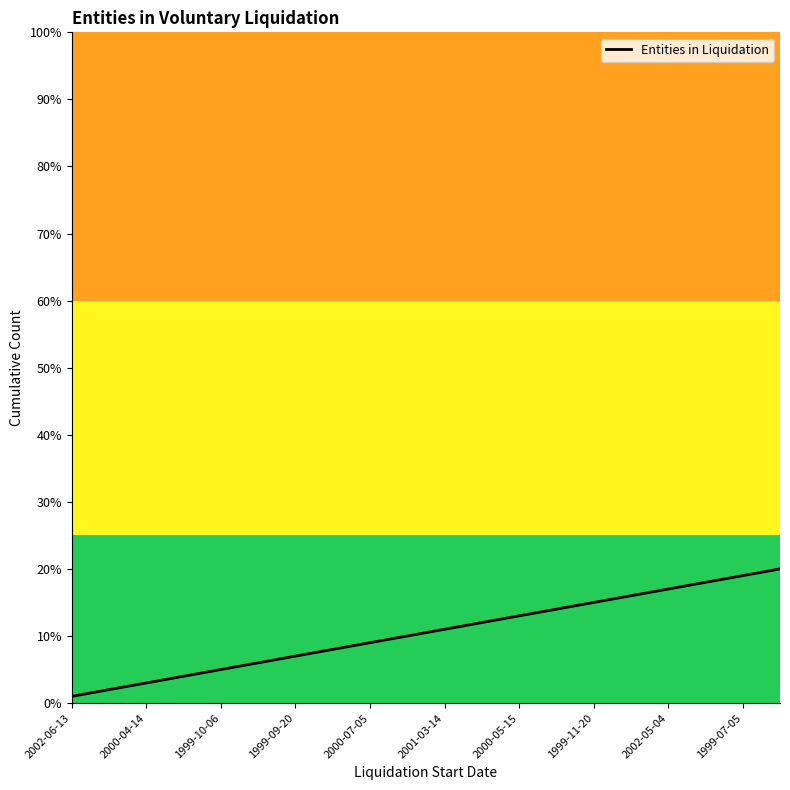

What is the maximum value shown in the chart?

20.0